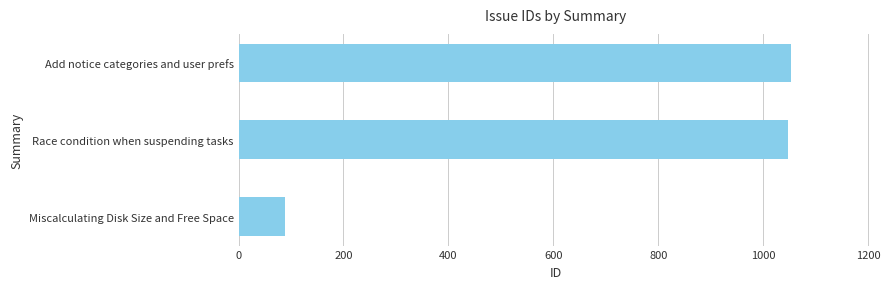

What is the sum of the values at Race condition when suspending tasks and Add notice categories and user prefs?

2100